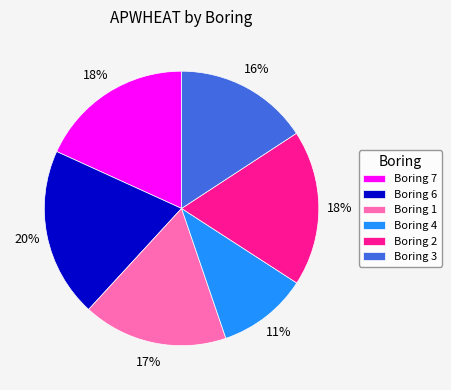

Which has a higher value, Boring 6 or Boring 3?

Boring 6